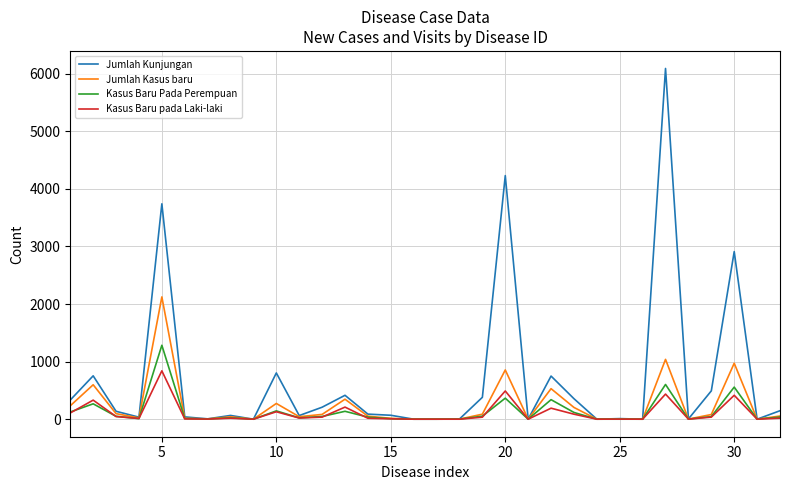

How many lines are shown in the chart?

4